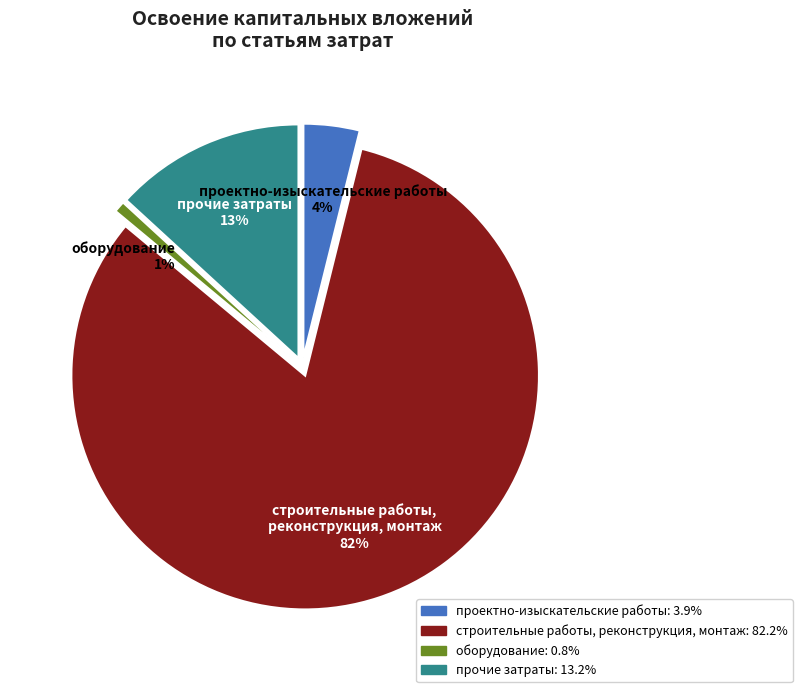

To the nearest percent, what is the difference between the прочие затраты and проектно-изыскательские работы slice percentages?

9%